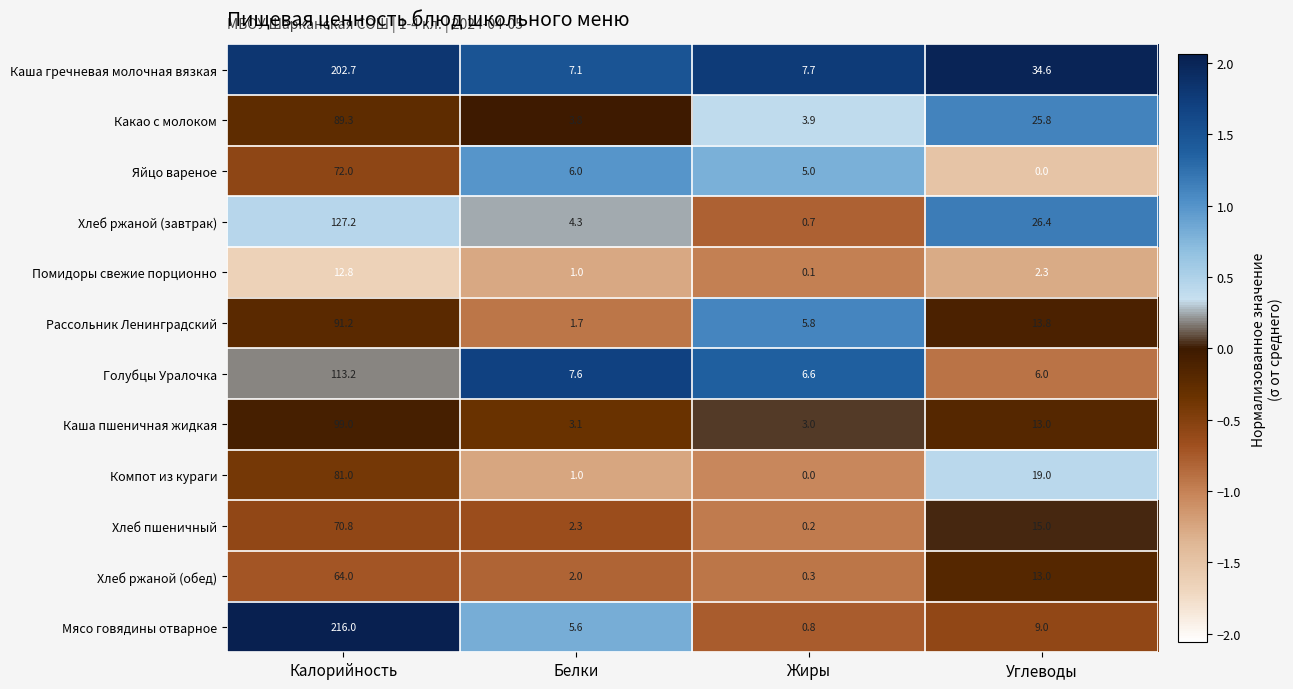

Which category has the highest value in the Каша пшеничная жидкая series?

Калорийность